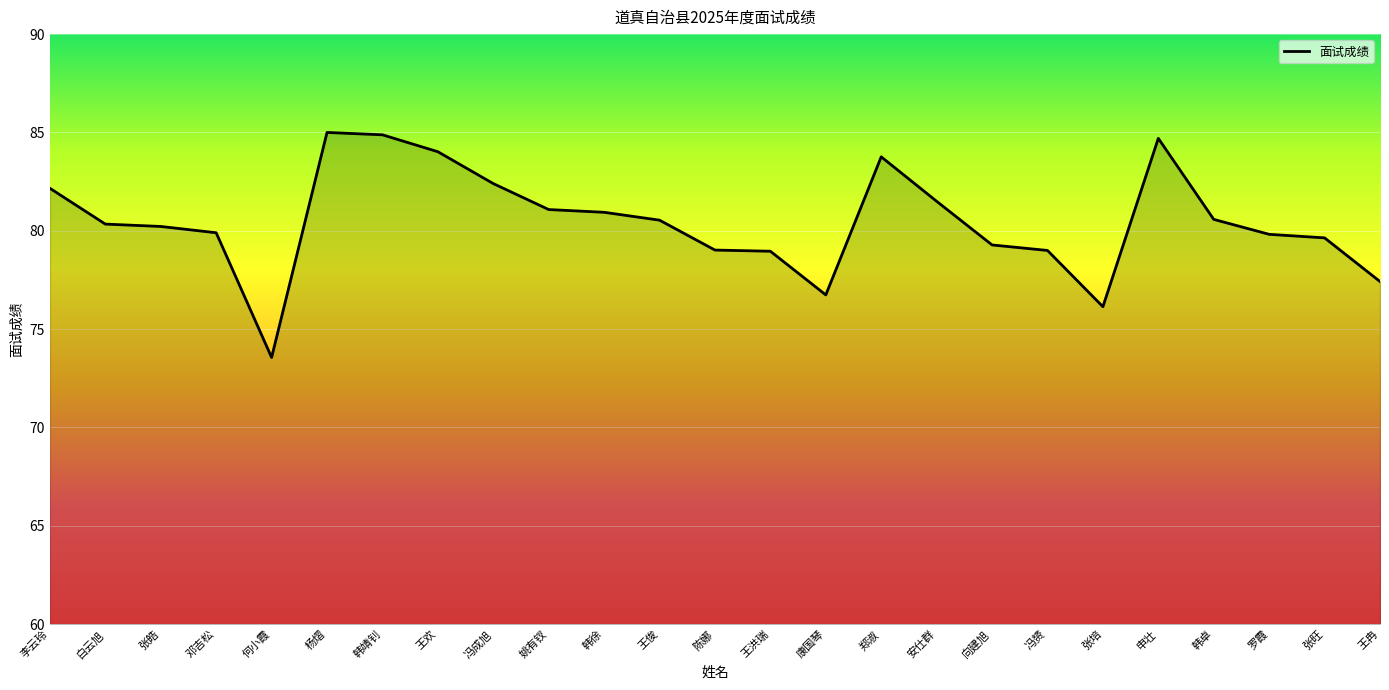

What is the sum of the values at 郑淑 and 向建旭?

163.0